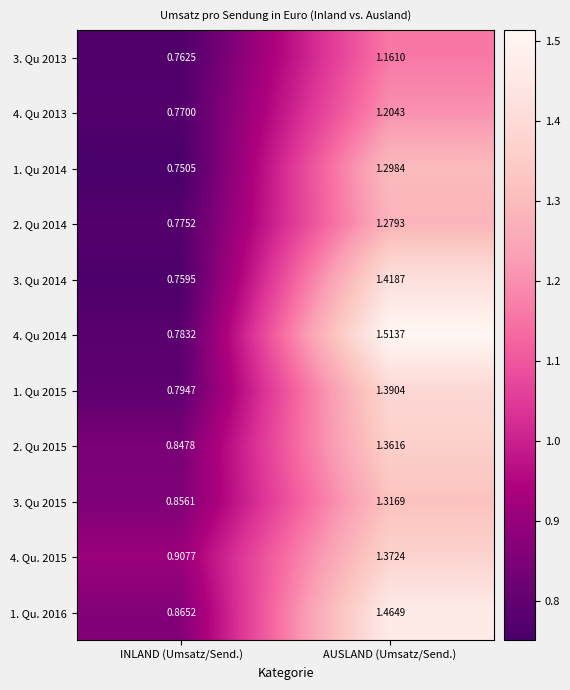

Rank the series at INLAND (Umsatz/Send.) from lowest to highest value.

1. Qu 2014, 3. Qu 2014, 3. Qu 2013, 4. Qu 2013, 2. Qu 2014, 4. Qu 2014, 1. Qu 2015, 2. Qu 2015, 3. Qu 2015, 1. Qu. 2016, 4. Qu. 2015